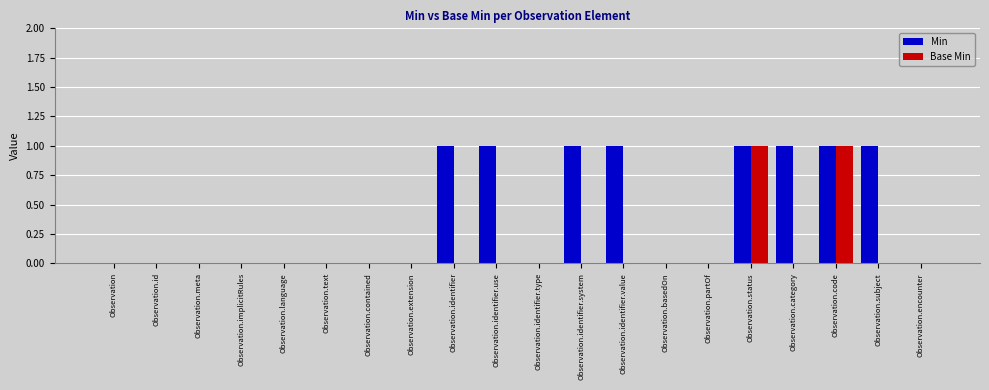

Reading left to right, list all the values displayed in this chart.

Min: 0	0	0	0	0	0	0	0	1	1	0	1	1	0	0	1	1	1	1	0
Base Min: 0	0	0	0	0	0	0	0	0	0	0	0	0	0	0	1	0	1	0	0